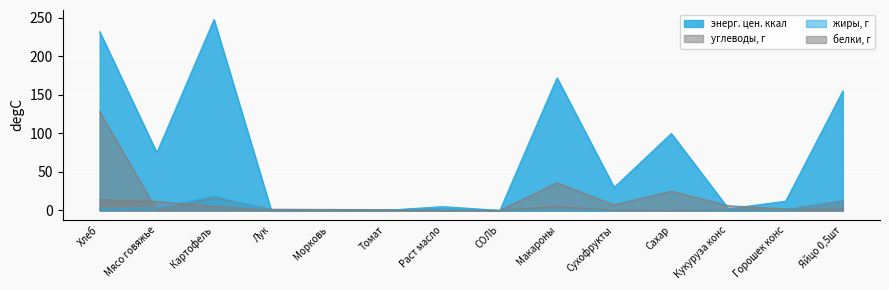

How many lines are shown in the chart?

4